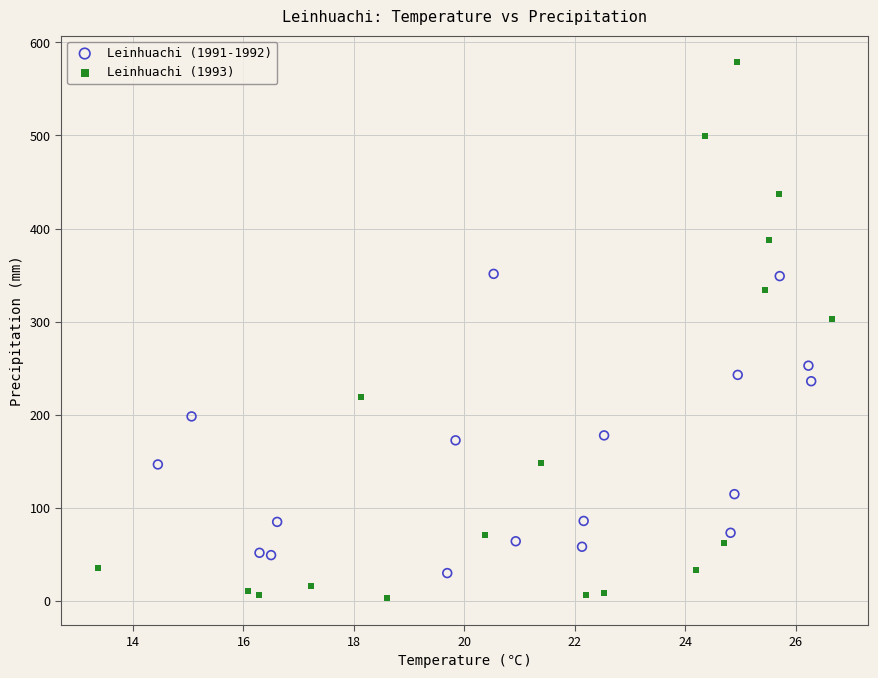

Which series has the largest Y range (max minus min)?

Leinhuachi (1993)